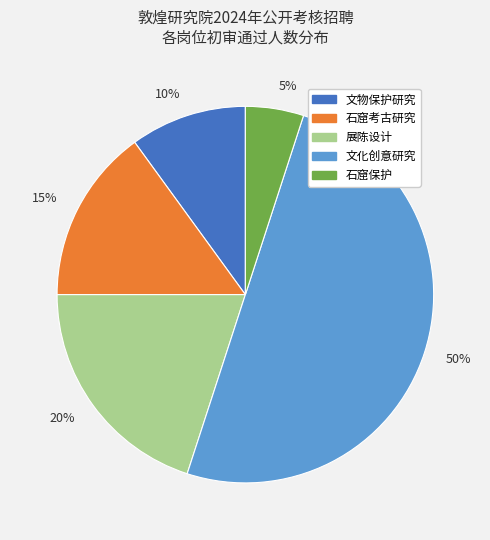

The 展陈设计 slice represents 20% of the pie. True or false?

True